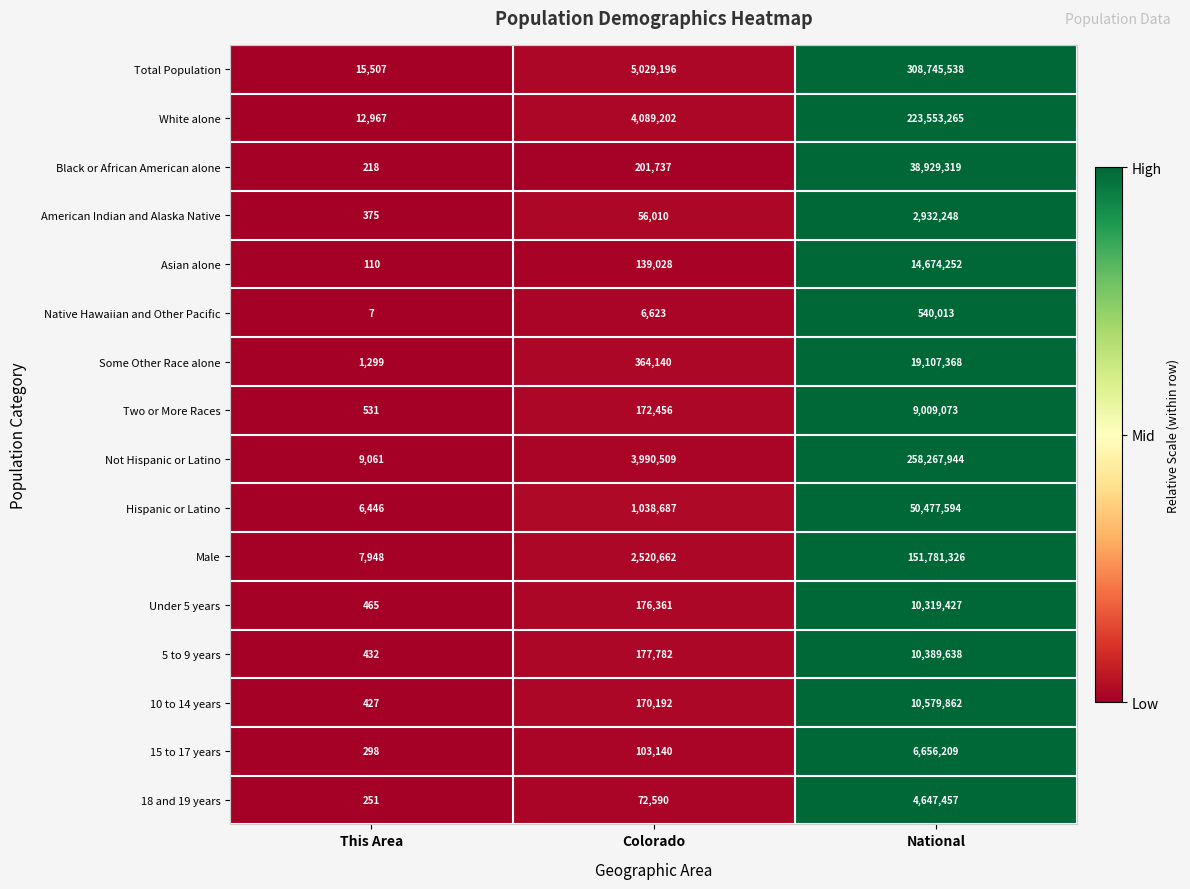

How many distinct data groups are displayed?

16